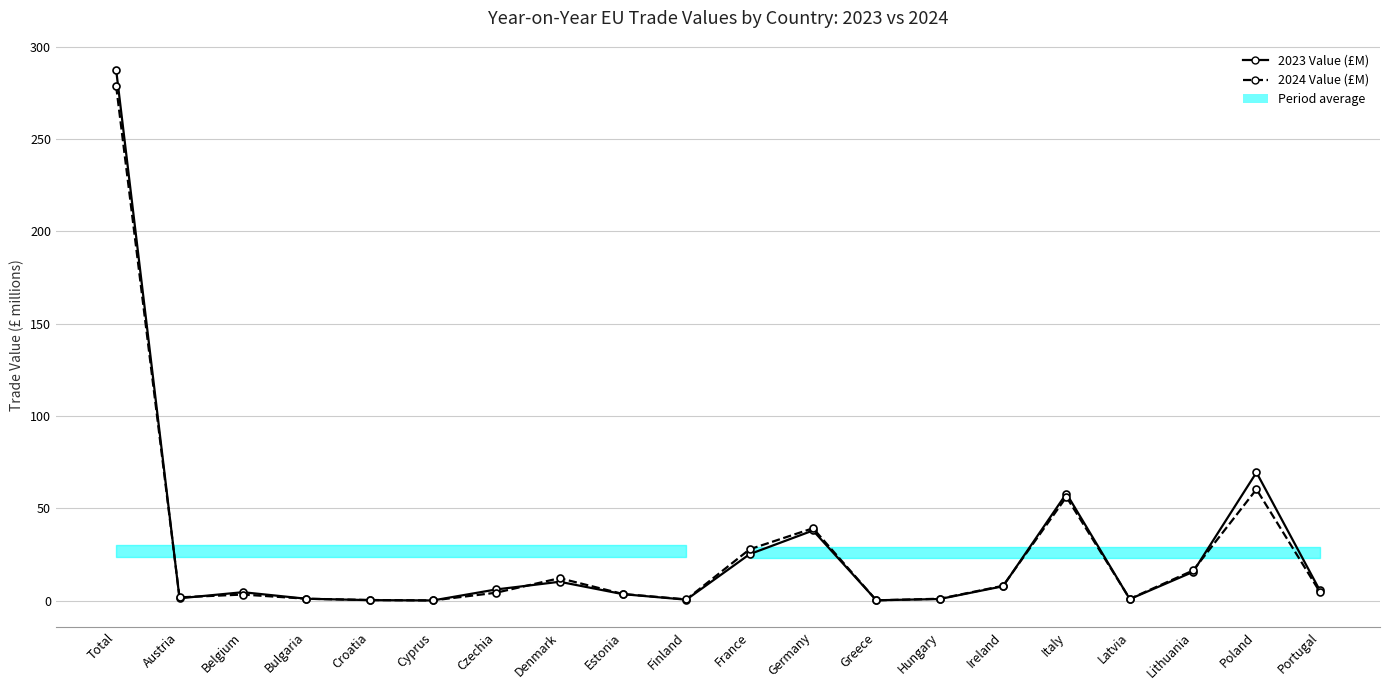

At how many categories does at least one series exceed 88?

1